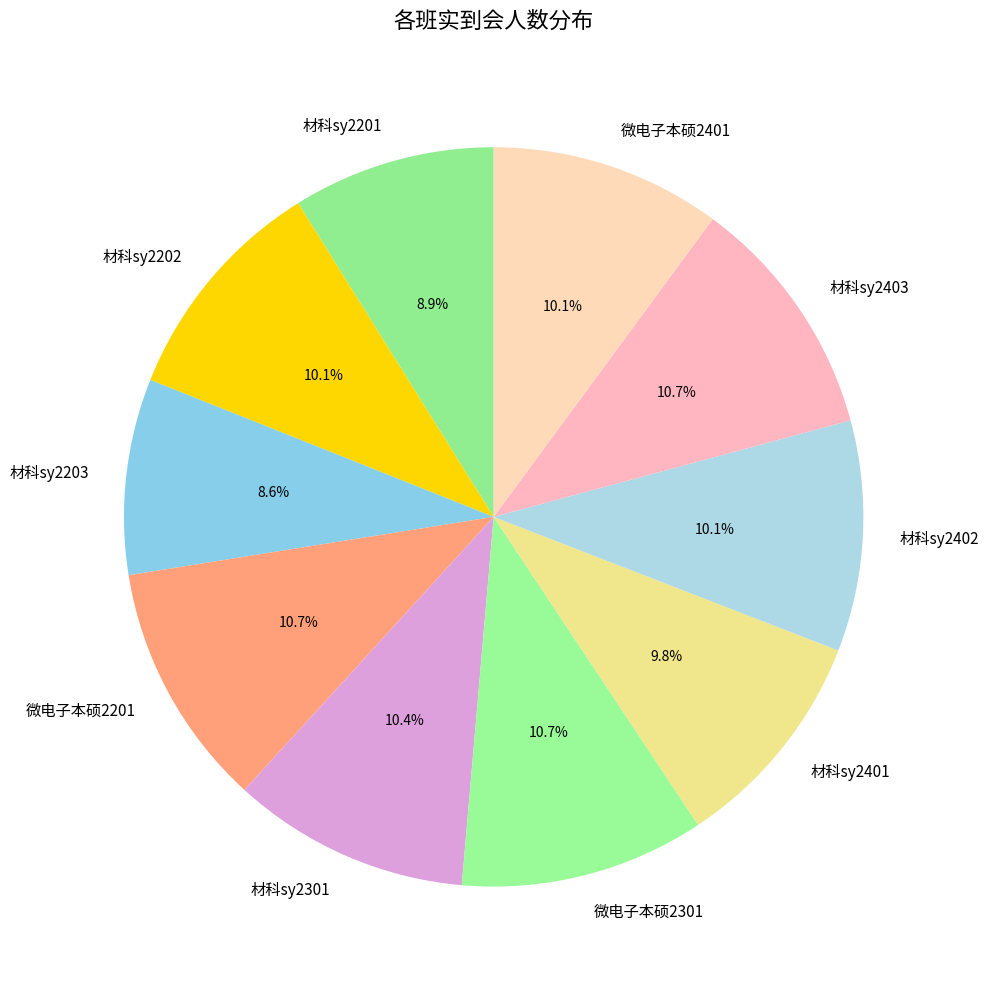

Is it true that 微电子本硕2401 is 10% of the pie?

True